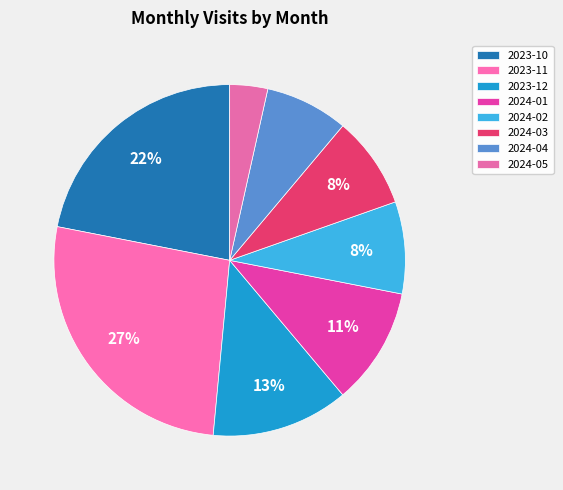

Is there a majority slice in this chart?

No